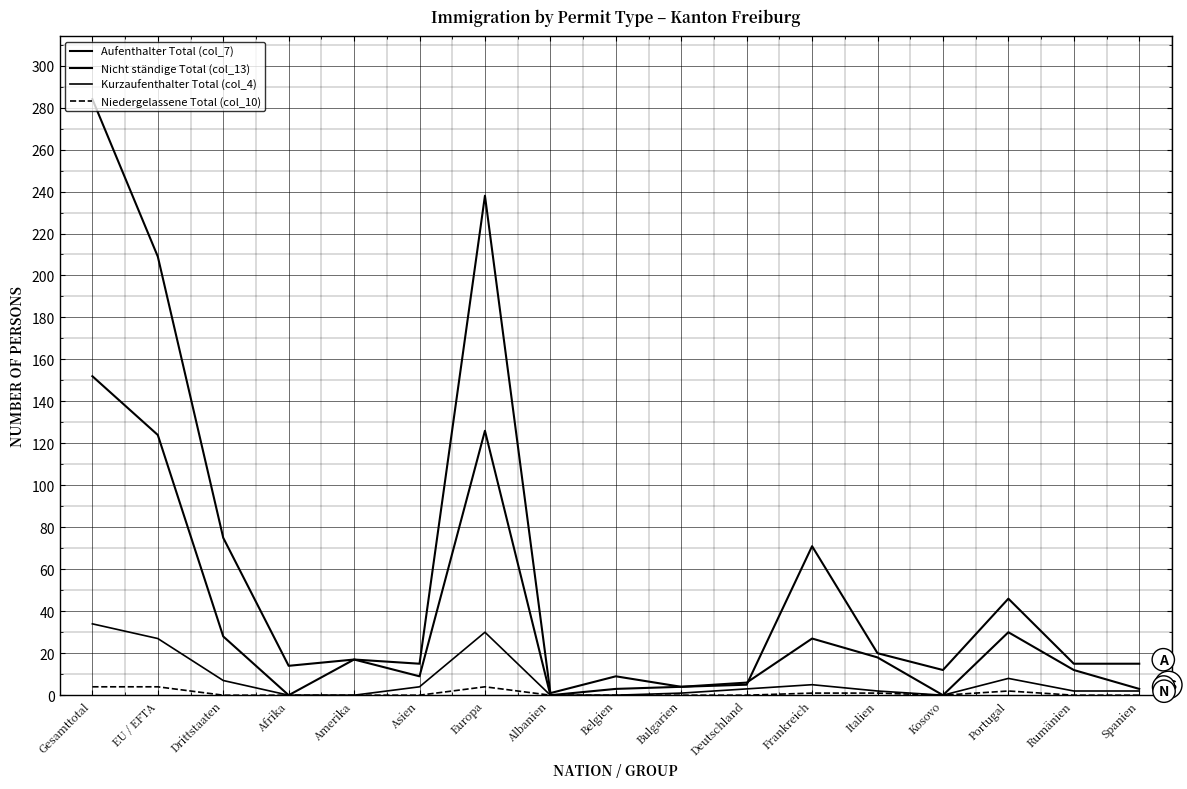

Reading left to right, transcribe all the data shown in this chart.

Aufenthalter Total (col_7): 284	209	75	14	17	15	238	1	9	4	5	71	20	12	46	15	15
Nicht ständige Total (col_13): 152	124	28	0	17	9	126	0	3	4	6	27	18	0	30	12	3
Kurzaufenthalter Total (col_4): 34	27	7	0	0	4	30	0	0	1	3	5	2	0	8	2	2
Niedergelassene Total (col_10): 4	4	0	0	0	0	4	0	0	0	0	1	1	0	2	0	0